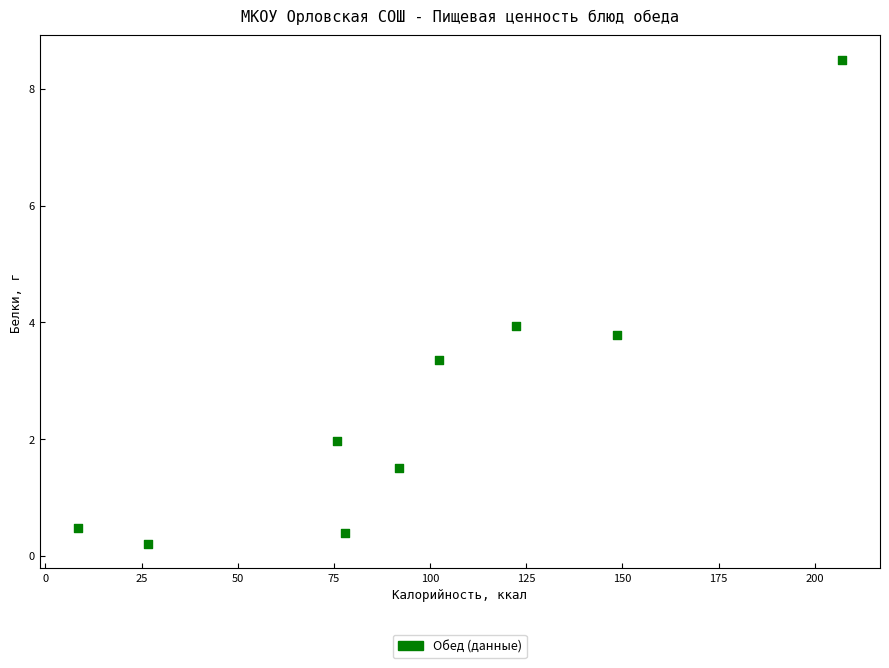

What is the range of Y values (max minus min)?

8.3